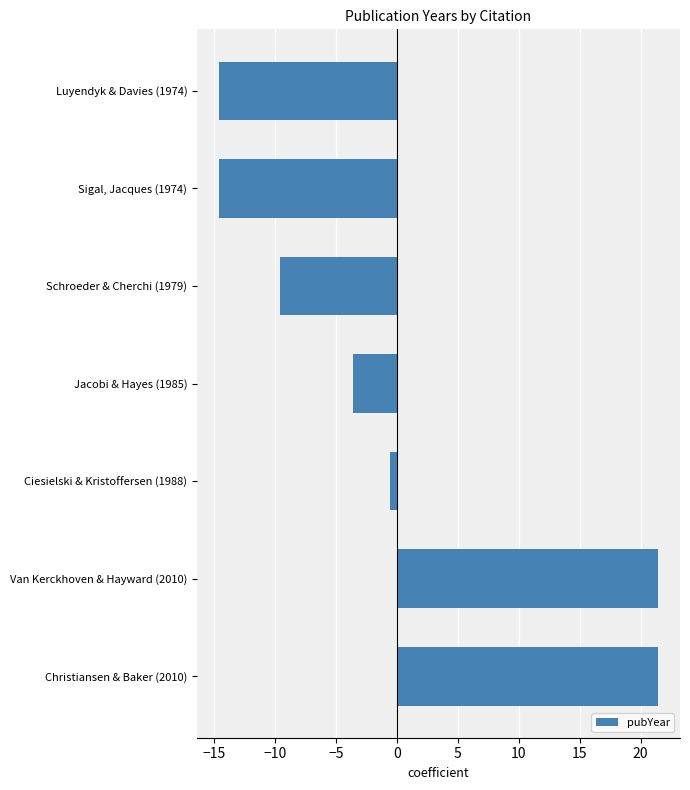

What is the change in value from Van Kerckhoven & Hayward (2010) to Luyendyk & Davies (1974)?

-36.0